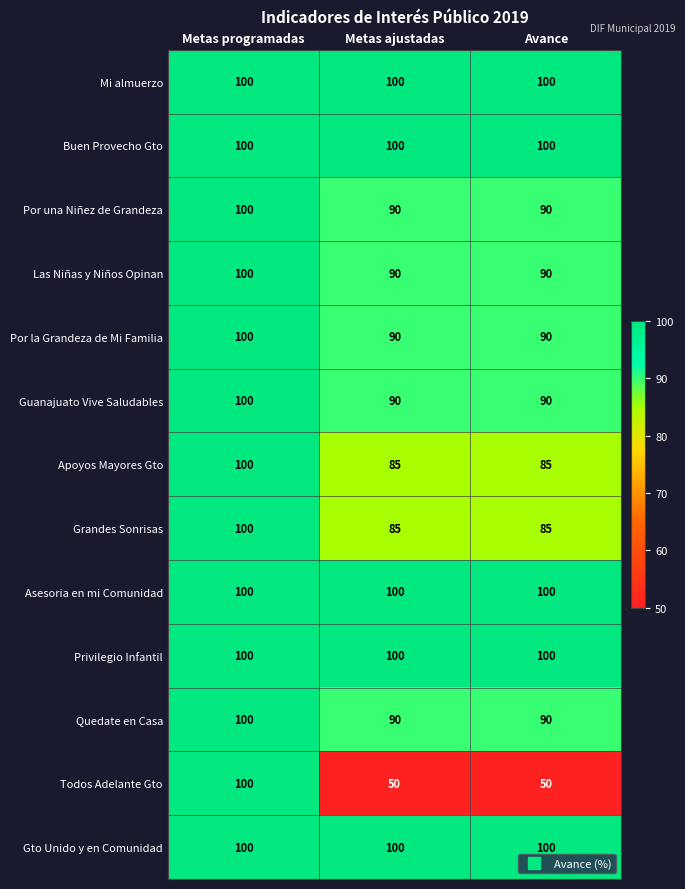

The Guanajuato Vive Saludables series shows 127 at Avance. True or false?

False